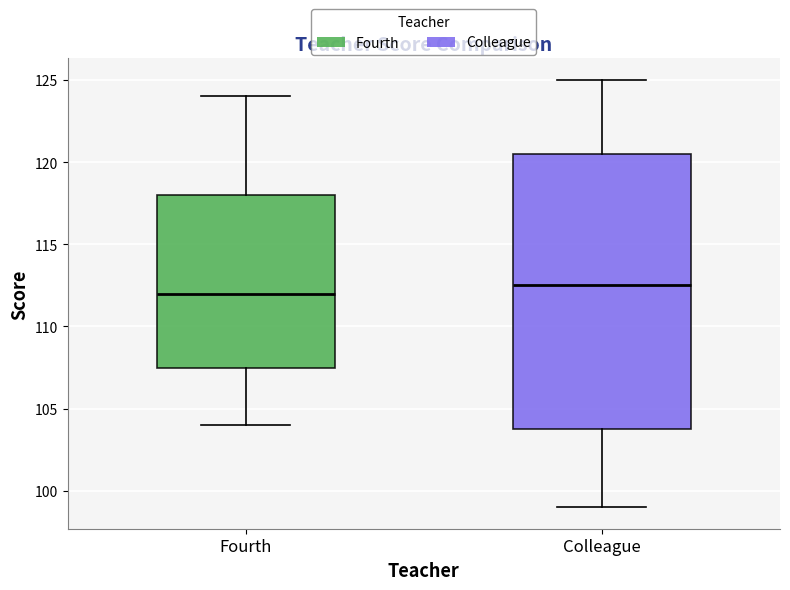

Comparing the boxes themselves (not the whiskers), which one is the tallest?

Colleague